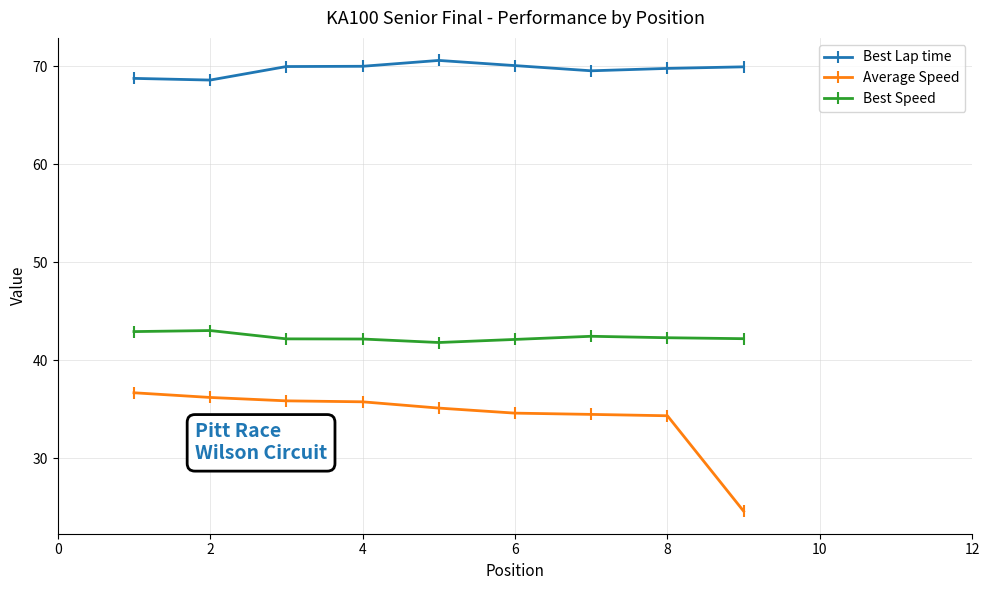

List the series in order of their overall mean, lowest first.

Average Speed, Best Speed, Best Lap time